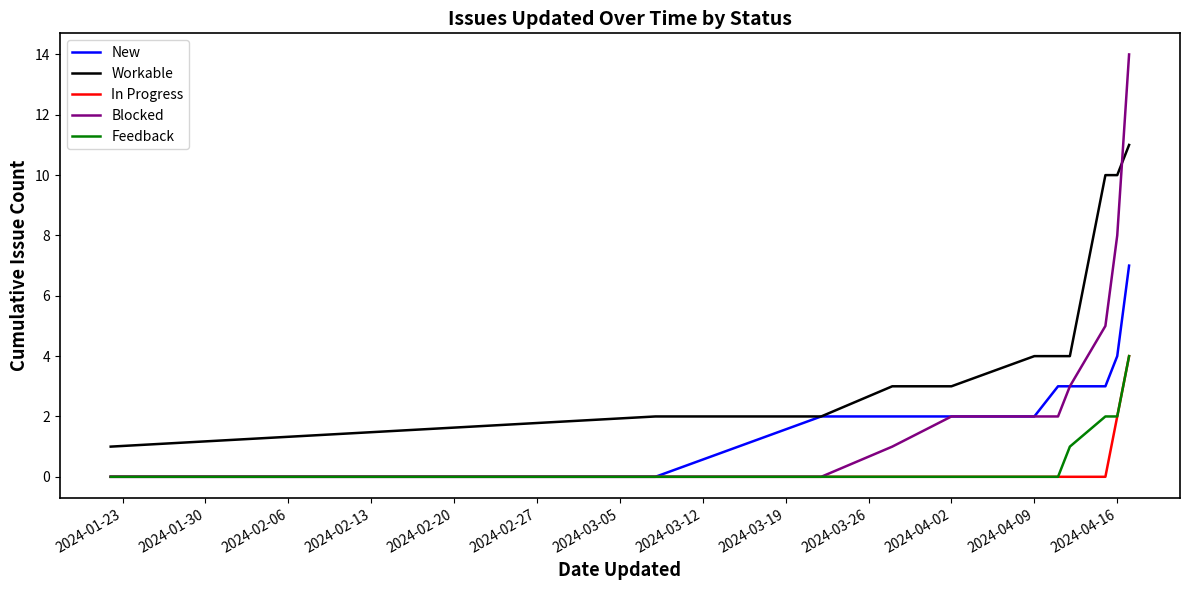

True or false: Blocked and Workable intersect in this chart.

True